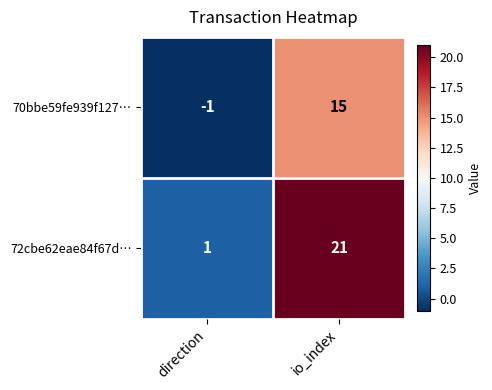

At which category is the sum across all series the highest?

io_index